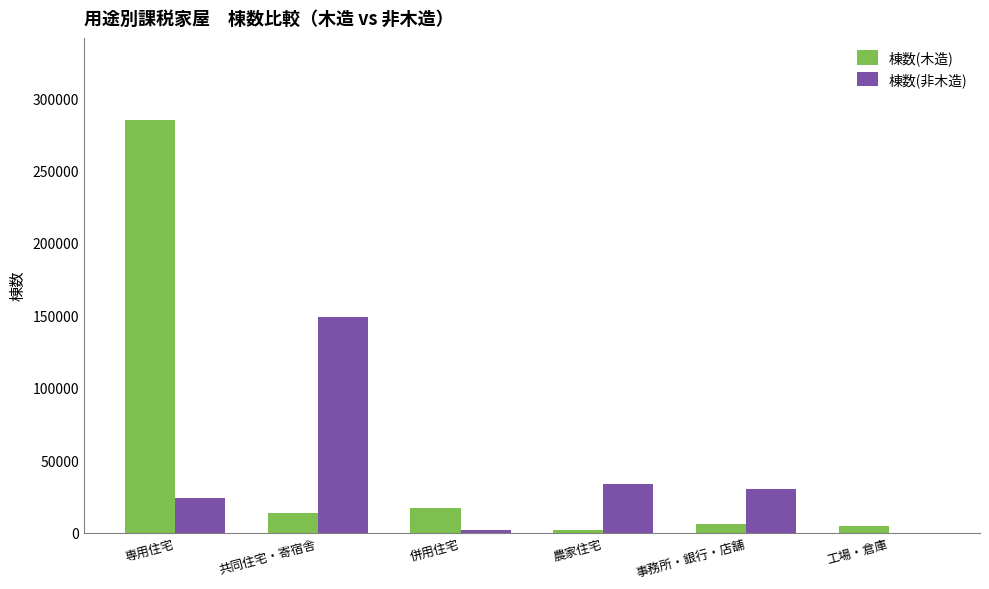

The 棟数(非木造) series shows 24151 at 専用住宅. True or false?

True